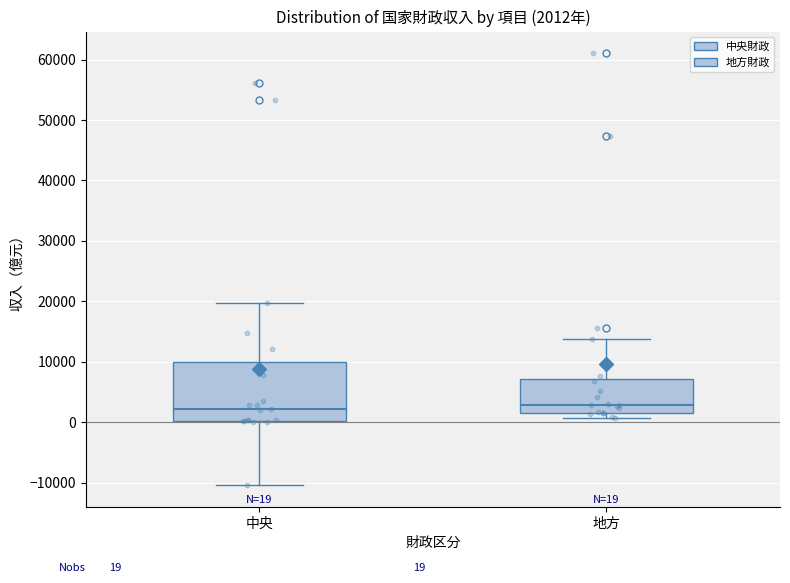

Comparing the boxes themselves (not the whiskers), which one is the tallest?

中央